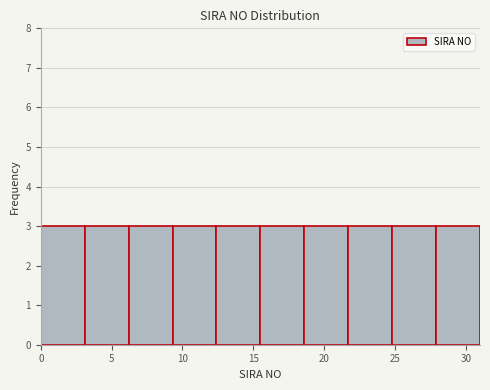

Reading left to right, list every bar in this chart as the range it spans on the x-axis followed by its height. Neither the bar edges nor the heights are printed on the chart, so give them approximately, as read against the axes.

0.0 to 3.1: 3
3.1 to 6.2: 3
6.2 to 9.3: 3
9.3 to 12.4: 3
12.4 to 15.5: 3
15.5 to 18.6: 3
18.6 to 21.7: 3
21.7 to 24.8: 3
24.8 to 27.9: 3
27.9 to 31.0: 3